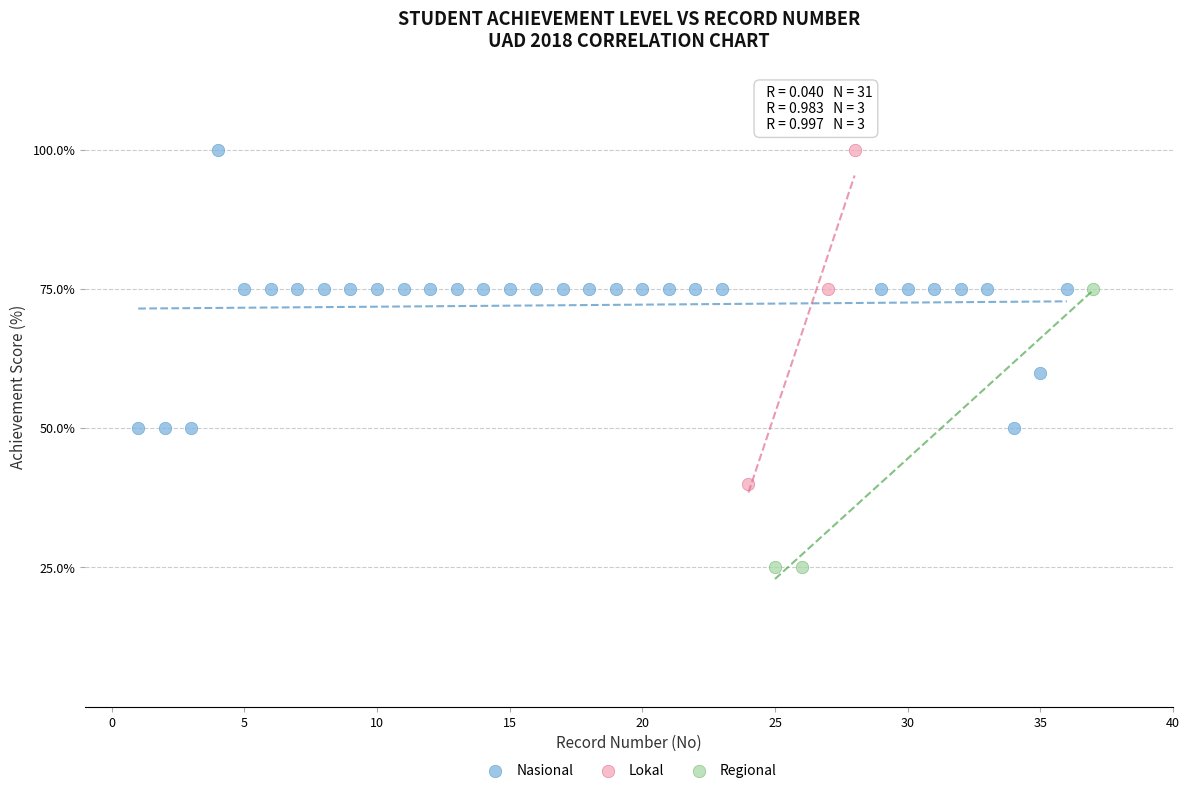

Which series reaches the minimum Y coordinate?

Regional